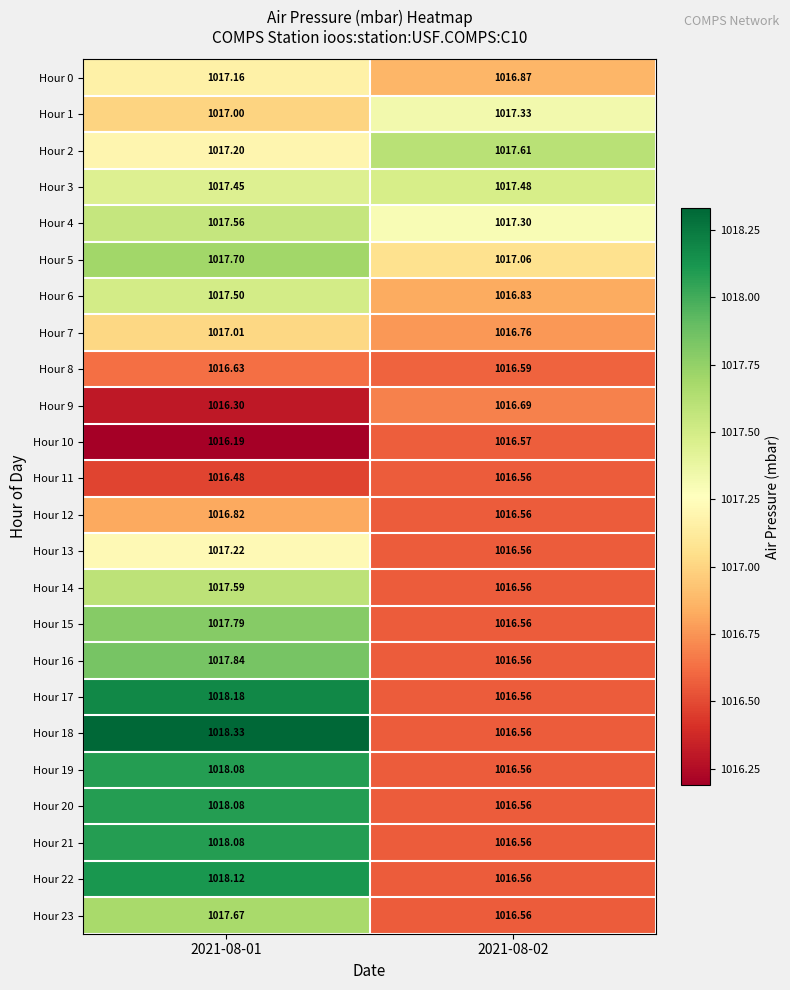

Is the value of Hour 20 at 2021-08-02 greater than the value of Hour 17 at 2021-08-01?

No